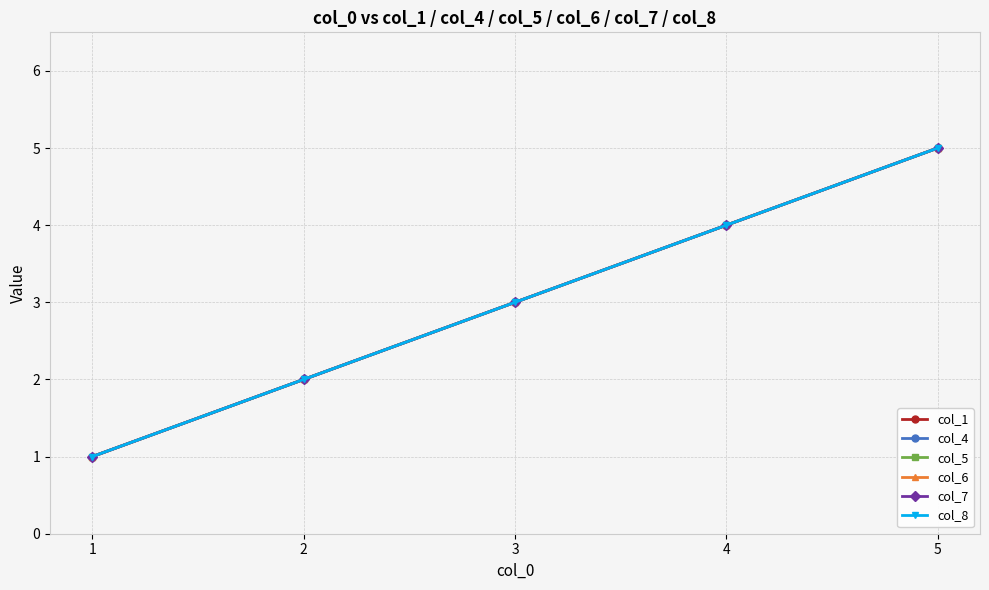

Reading left to right, extract all data points from this chart.

col_1: 1	2	3	4	5
col_4: 1	2	3	4	5
col_5: 1	2	3	4	5
col_6: 1	2	3	4	5
col_7: 1	2	3	4	5
col_8: 1	2	3	4	5